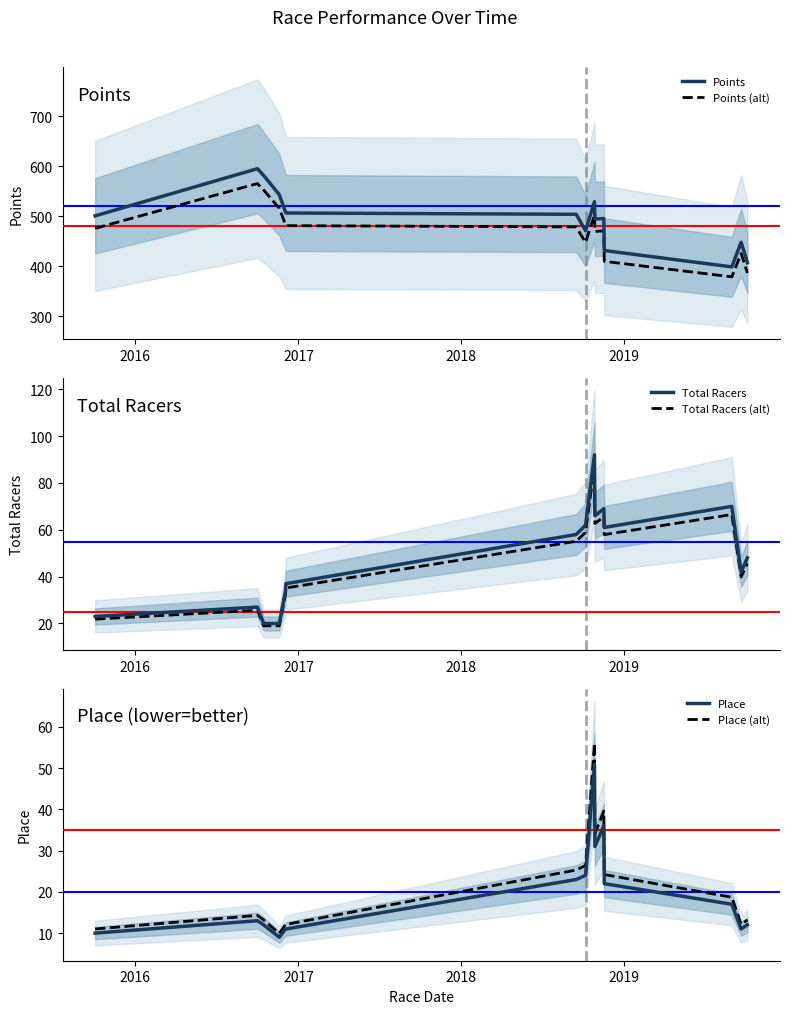

The value of Total Racers at 2017 is 10.8. True or false?

False